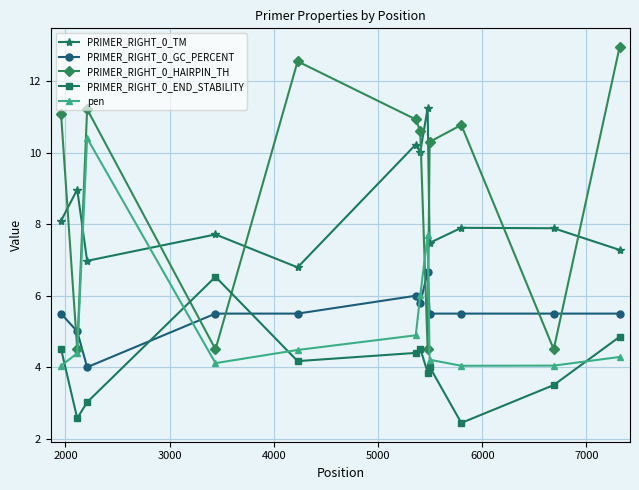

At how many categories does at least one series exceed 11?

5